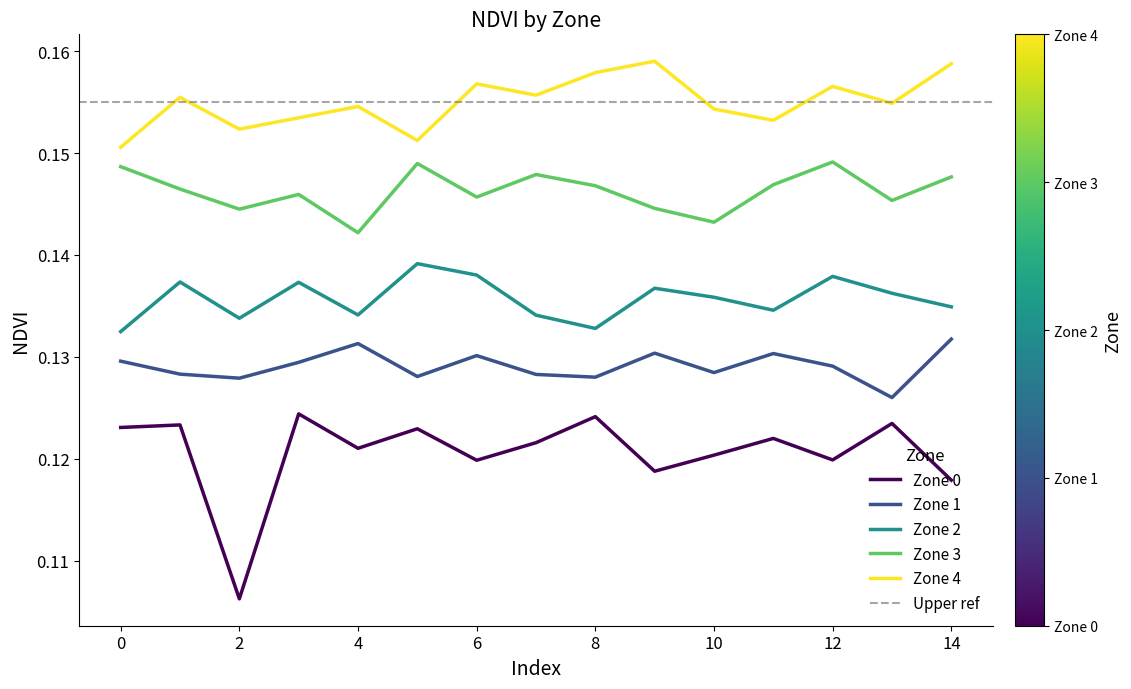

What is the value of the Zone 3 point at the 15th from the left?

0.1